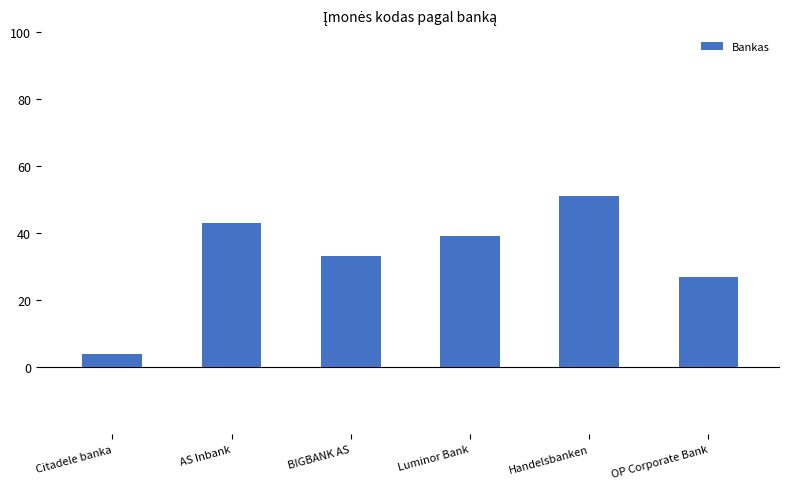

Reading left to right, what are all the values shown in this chart?

4	43	33	39	51	27